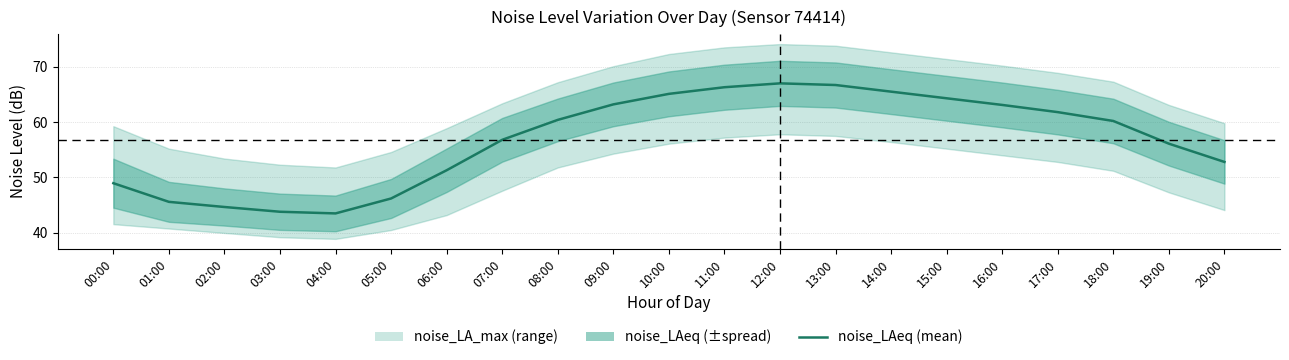

Reading left to right, transcribe all the data shown in this chart.

00:00=49.0	01:00=45.6	02:00=44.7	03:00=43.8	04:00=43.5	05:00=46.2	06:00=51.3	07:00=56.8	08:00=60.4	09:00=63.2	10:00=65.1	11:00=66.3	12:00=67.0	13:00=66.7	14:00=65.5	15:00=64.3	16:00=63.1	17:00=61.8	18:00=60.2	19:00=56.1	20:00=52.8